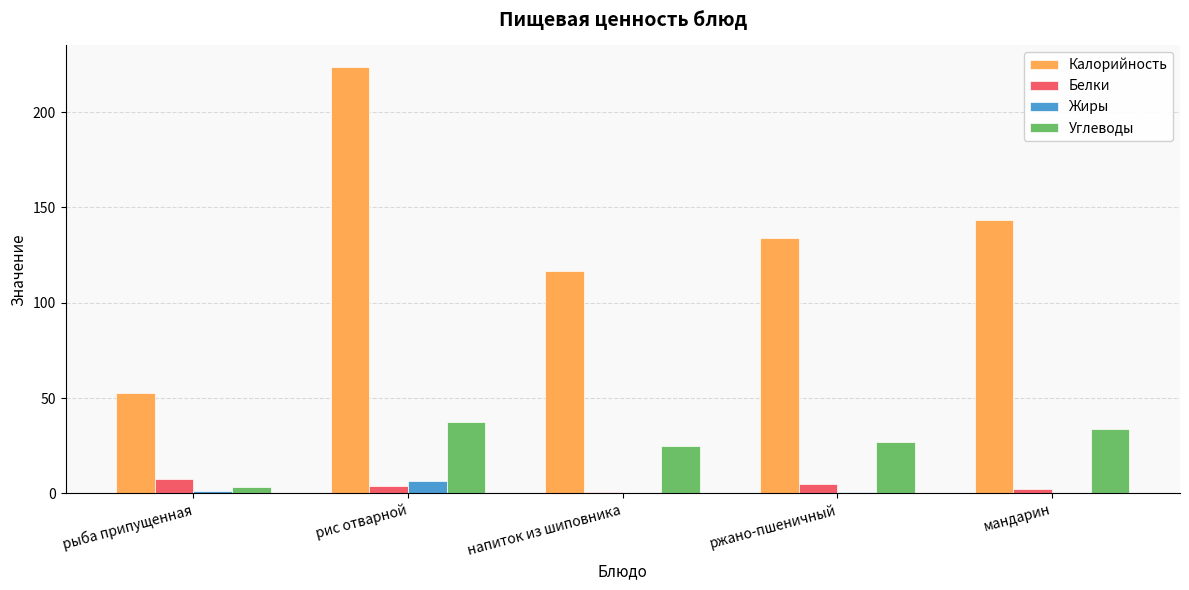

Which series changed the most between напиток из шиповника and мандарин?

Калорийность